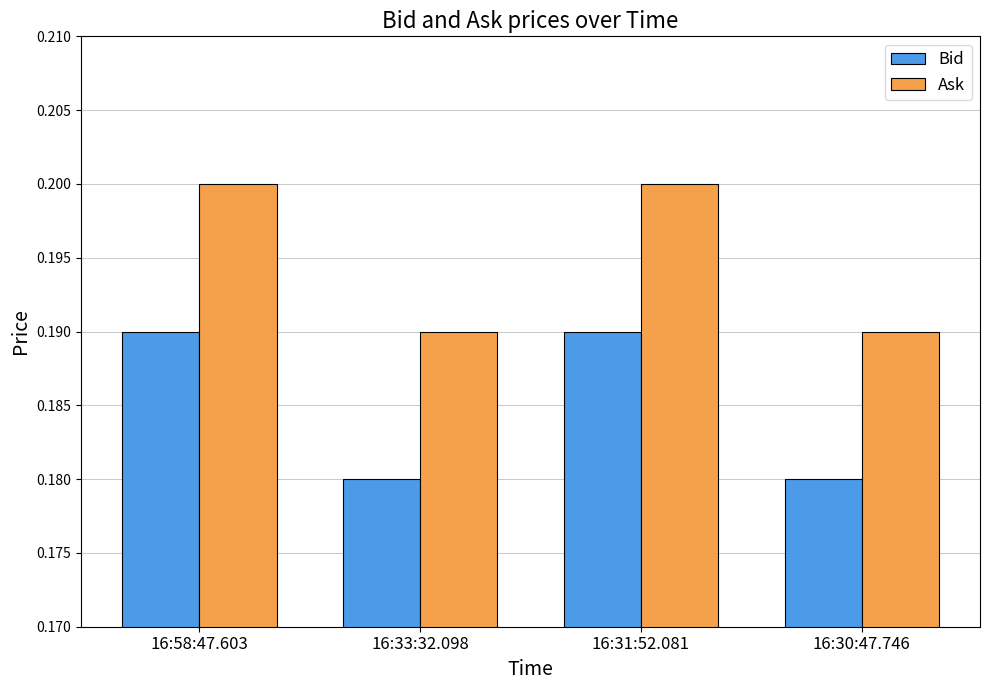

What is the total value across all series at 16:33:32.098?

0.4